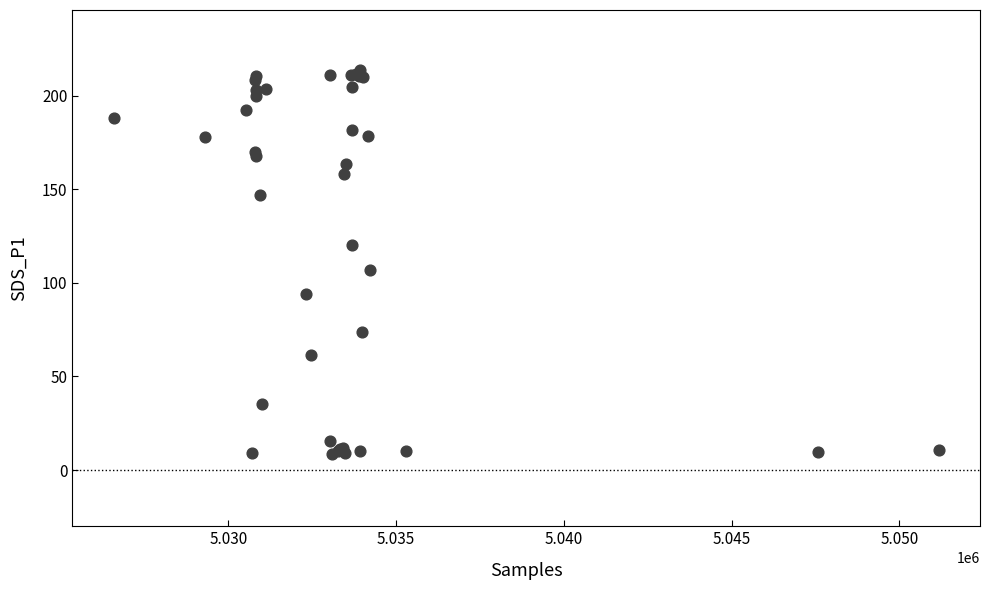

What Y value in the scatter plot is closest to 111?

106.6